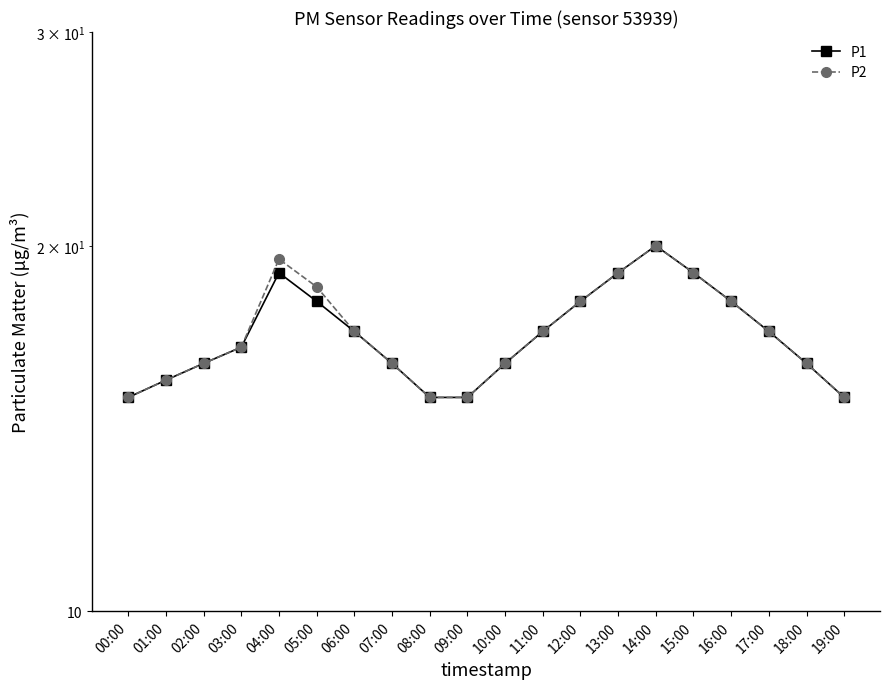

At which category is the sum across all series the highest?

14:00